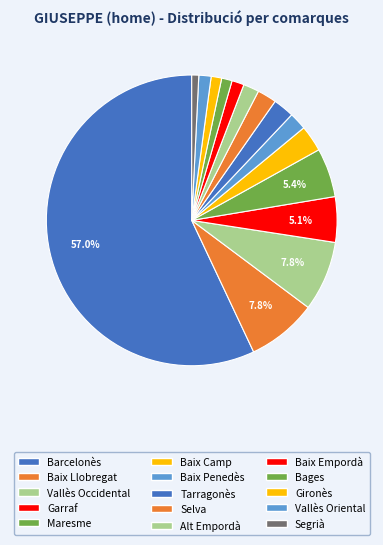

To the nearest percent, what is the difference between the Garraf and Alt Empordà slice percentages?

3%